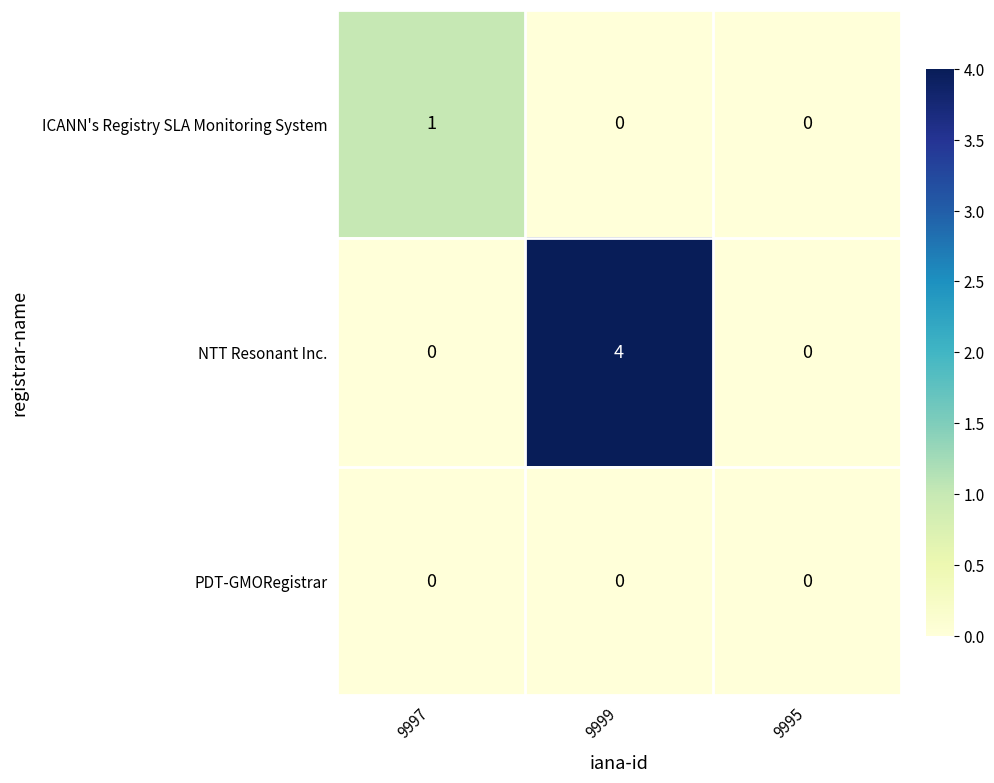

What is the sum of all NTT Resonant Inc. values?

4